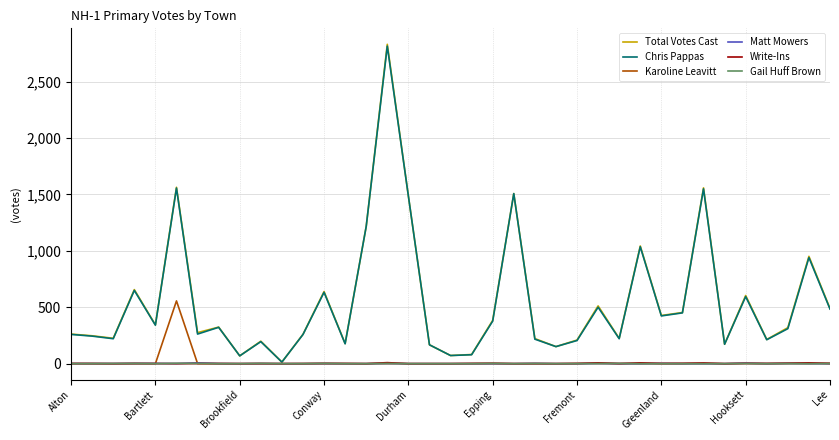

What is the average value of the Gail Huff Brown series?

1